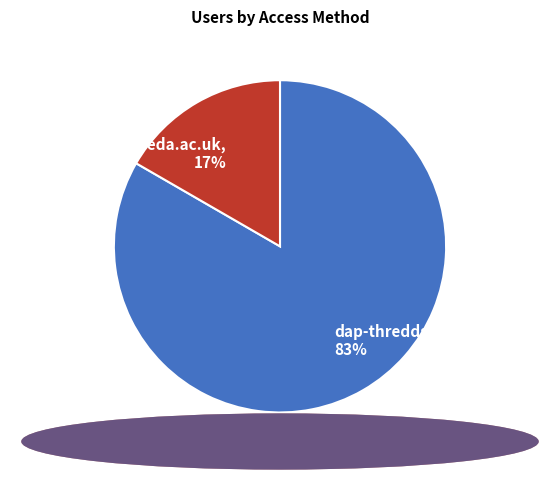

How many slices are in this pie chart?

2